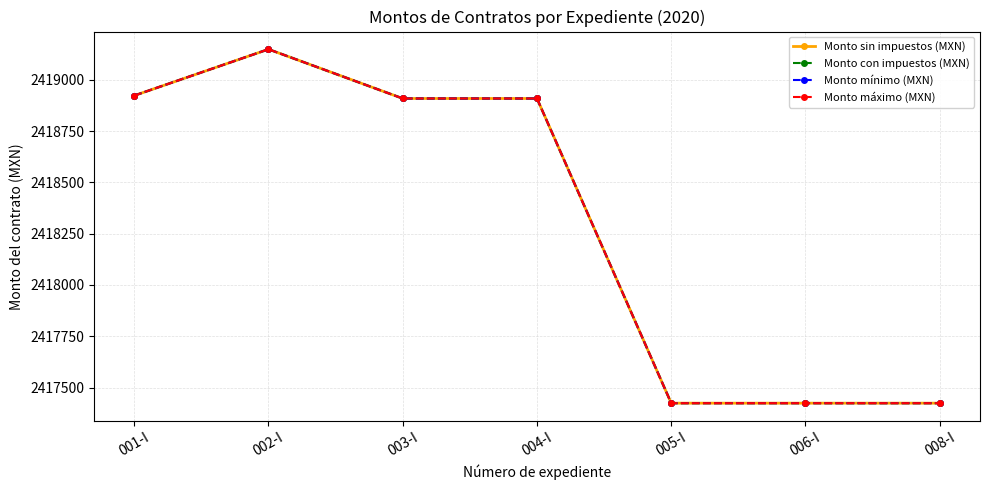

Reading left to right, what are all the values shown in this chart?

Monto sin impuestos (MXN): 001-I=2418923.1	002-I=2419149.0	003-I=2418909.0	004-I=2418909.0	005-I=2417424.0	006-I=2417424.0	008-I=2417424.0
Monto con impuestos (MXN): 001-I=2418923.1	002-I=2419149.0	003-I=2418909.0	004-I=2418909.0	005-I=2417424.0	006-I=2417424.0	008-I=2417424.0
Monto mínimo (MXN): 001-I=2418923.1	002-I=2419149.0	003-I=2418909.0	004-I=2418909.0	005-I=2417424.0	006-I=2417424.0	008-I=2417424.0
Monto máximo (MXN): 001-I=2418923.1	002-I=2419149.0	003-I=2418909.0	004-I=2418909.0	005-I=2417424.0	006-I=2417424.0	008-I=2417424.0